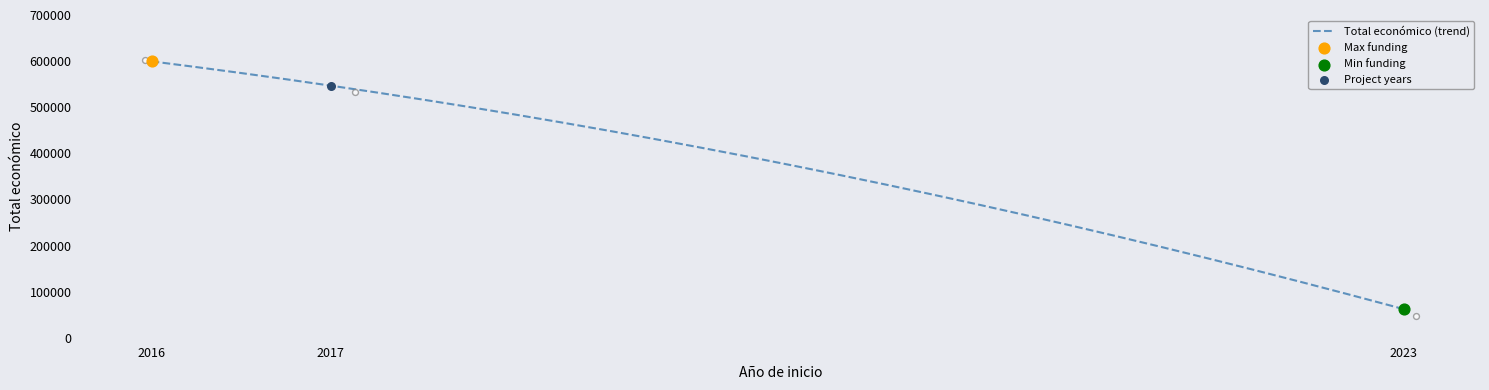

Which has a higher value, 2017 or 2023?

2017